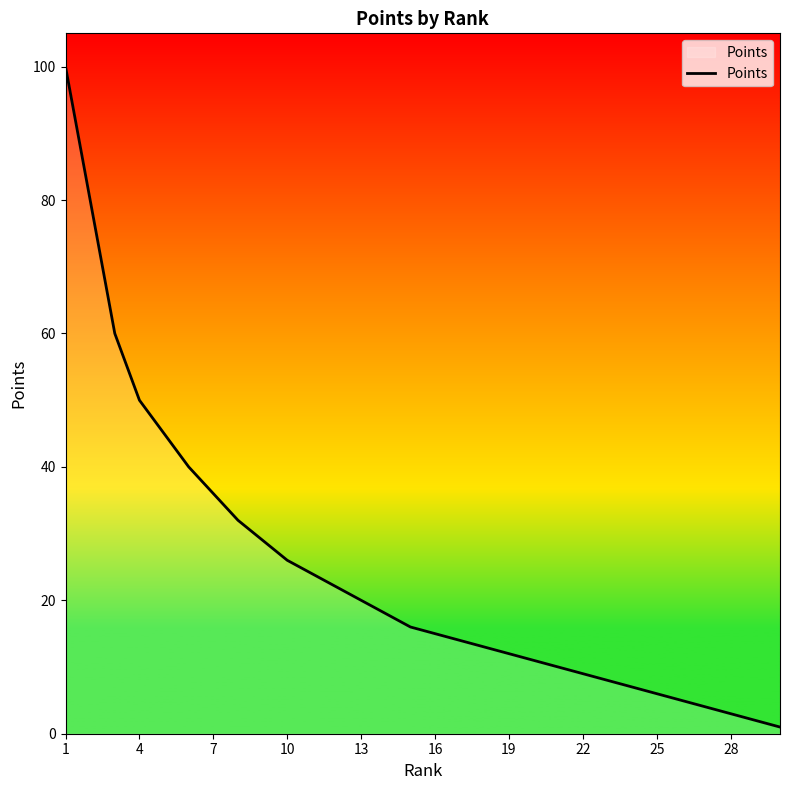

How many lines are shown in the chart?

1